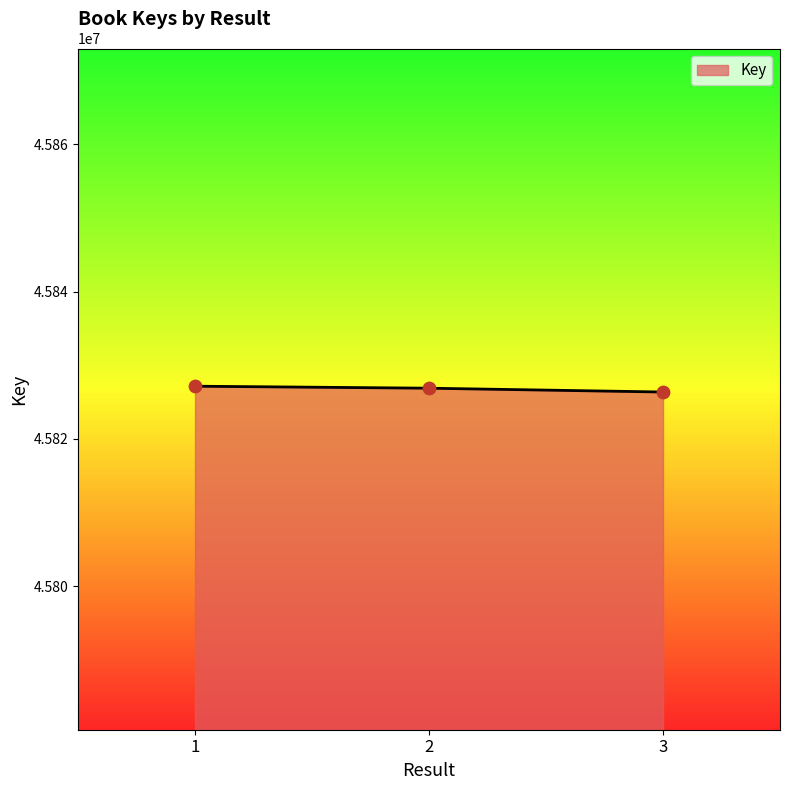

What is the change in value from 1 to 3?

-790